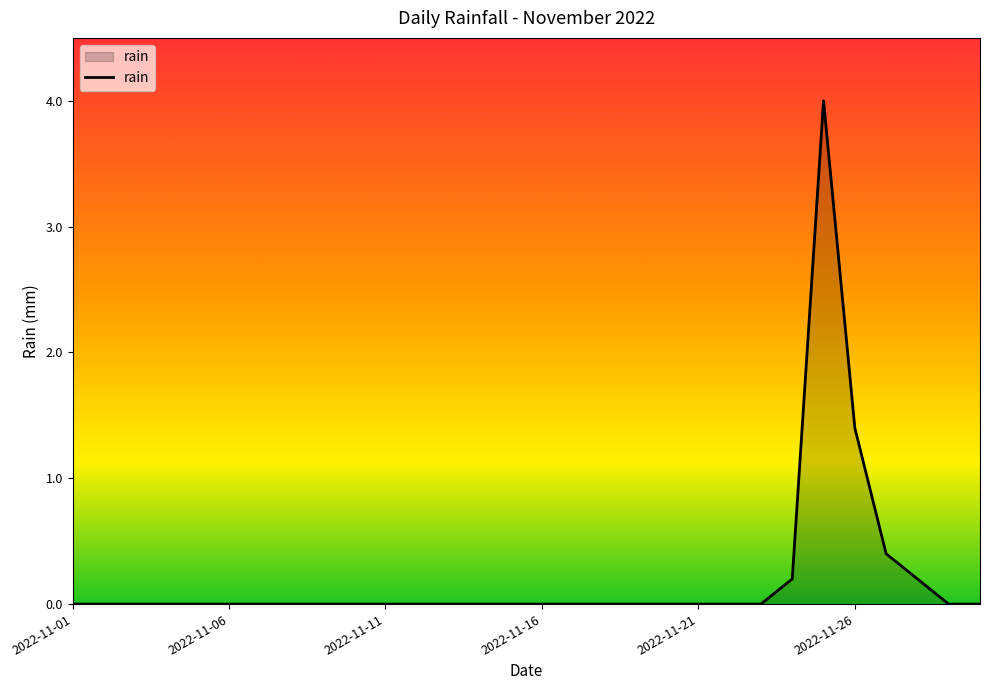

What is the maximum value shown in the chart?

4.0